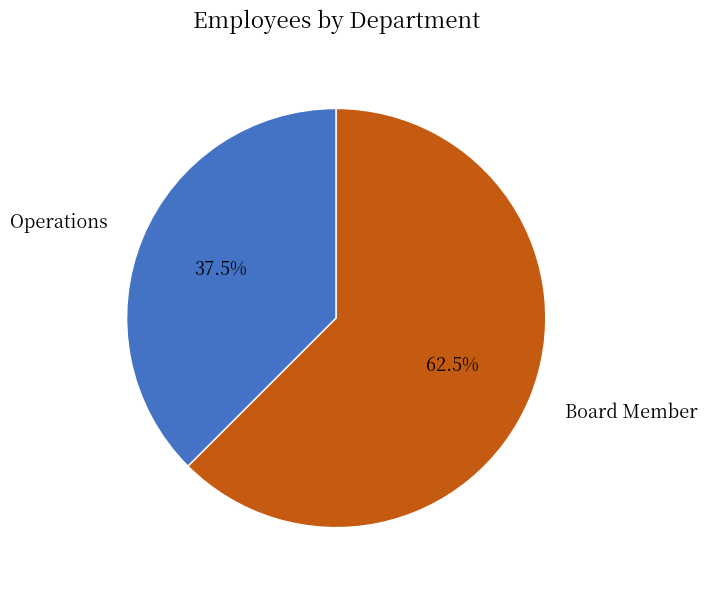

Which category has the biggest portion of the pie?

Board Member